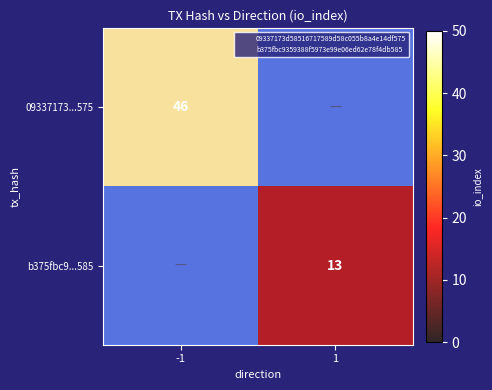

List the labels in order of 09337173...575 value, largest first.

-1, 1